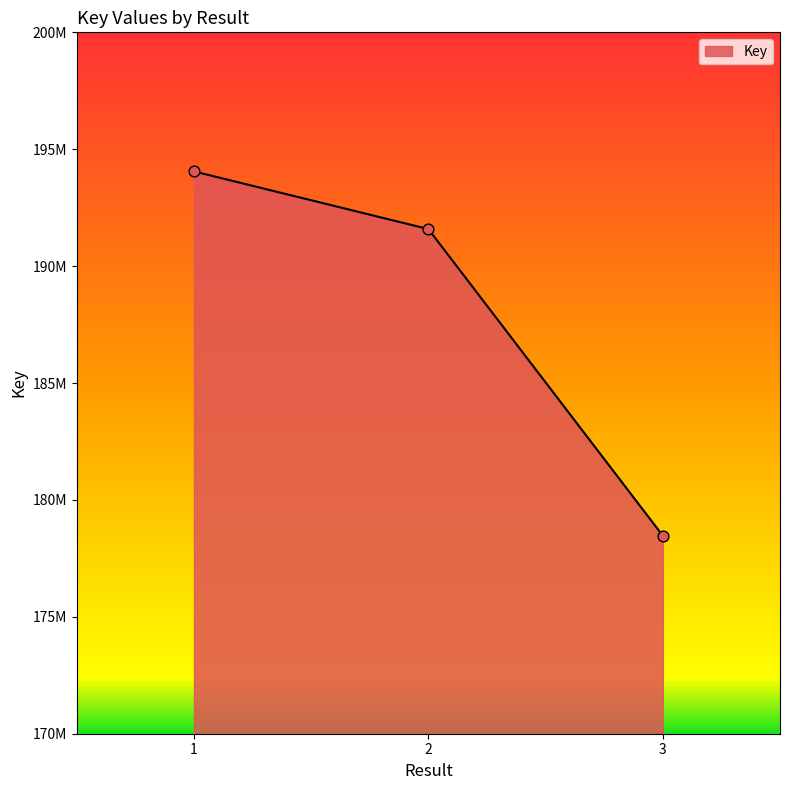

Is this an area chart (filled region under the line)?

Yes